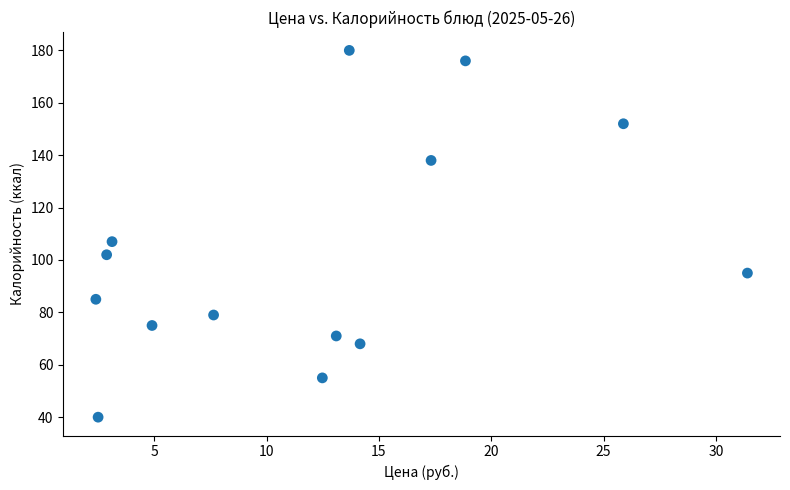

What is the range of Y values (max minus min)?

140